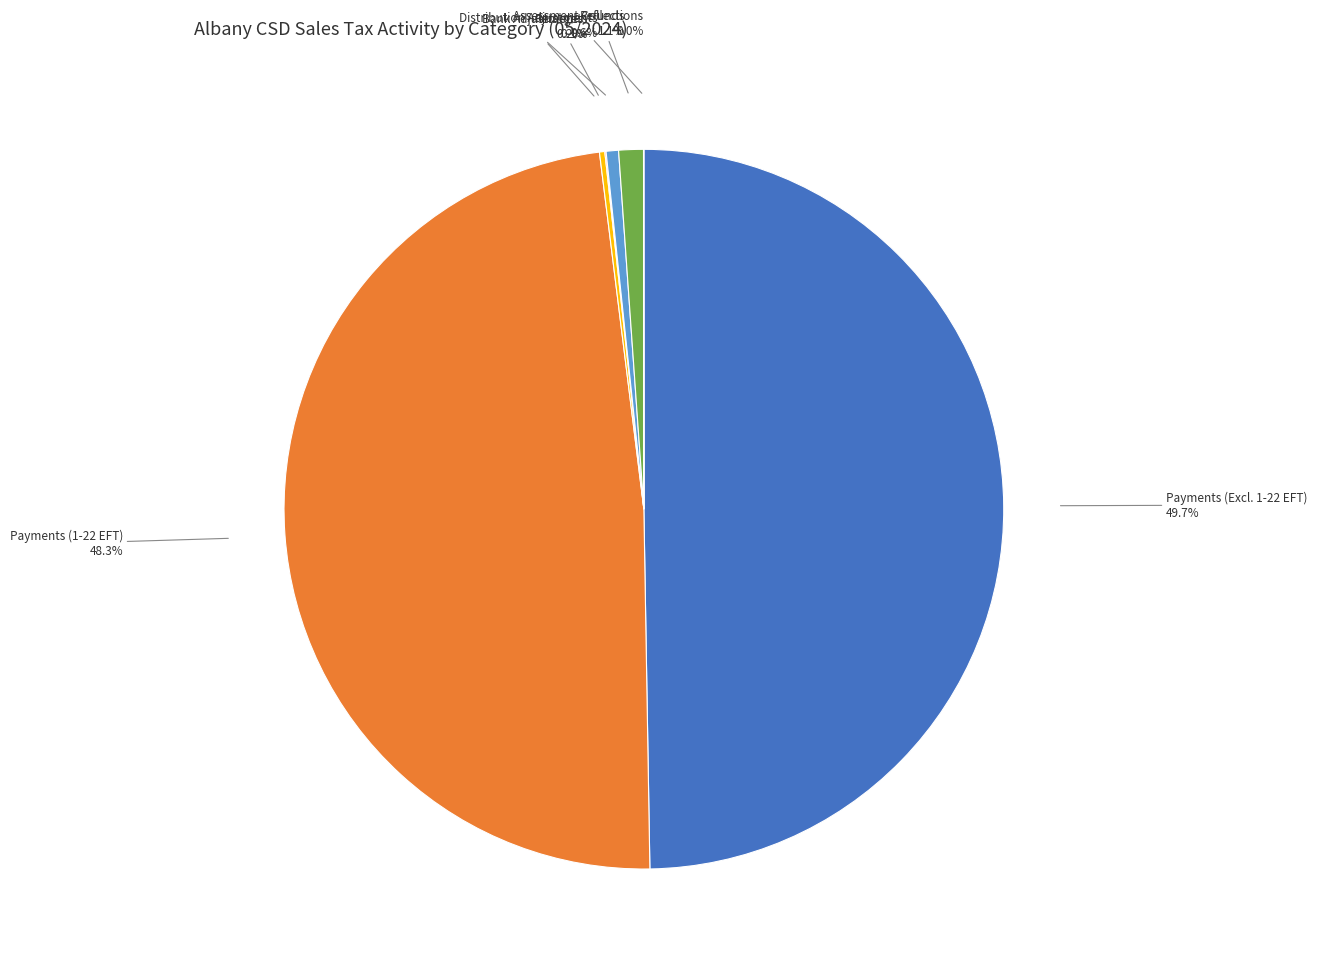

Between Refunds and Payments (1-22 EFT), which is larger?

Payments (1-22 EFT)